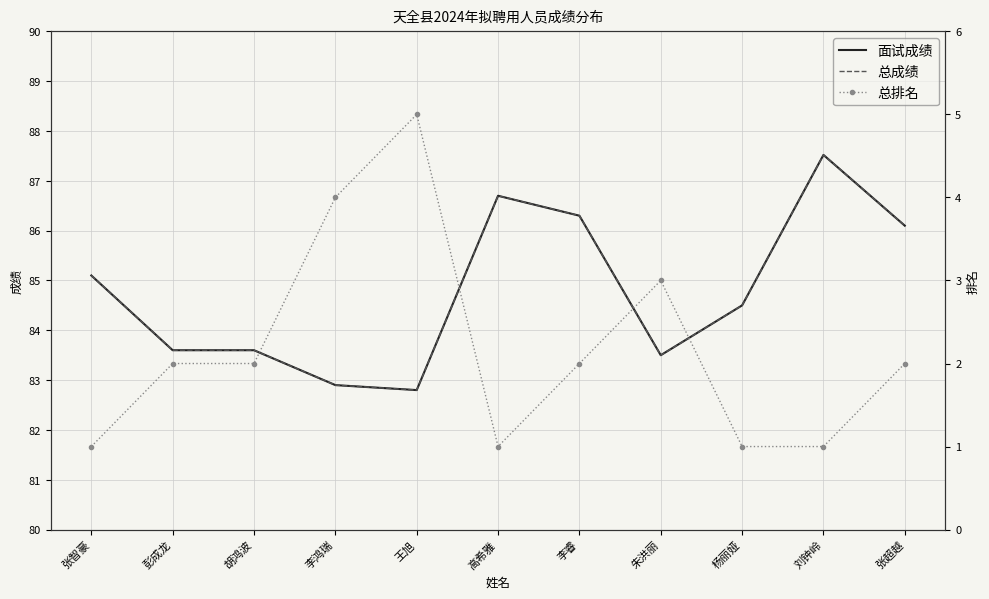

At how many categories does at least one series exceed 44?

11